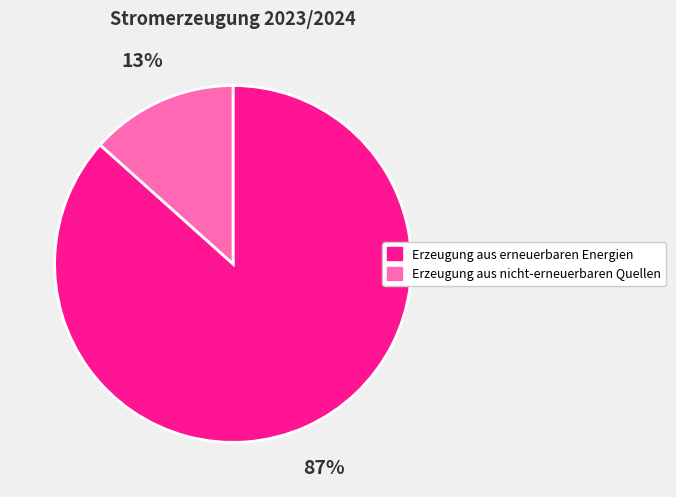

Rank the categories by value from lowest to highest.

Erzeugung aus nicht-erneuerbaren Quellen, Erzeugung aus erneuerbaren Energien